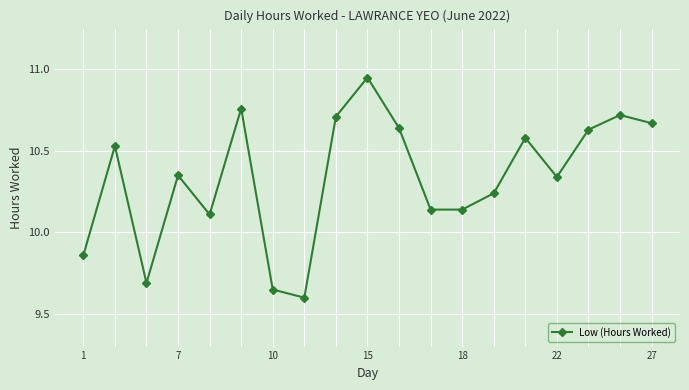

How many categories are shown in the chart?

19